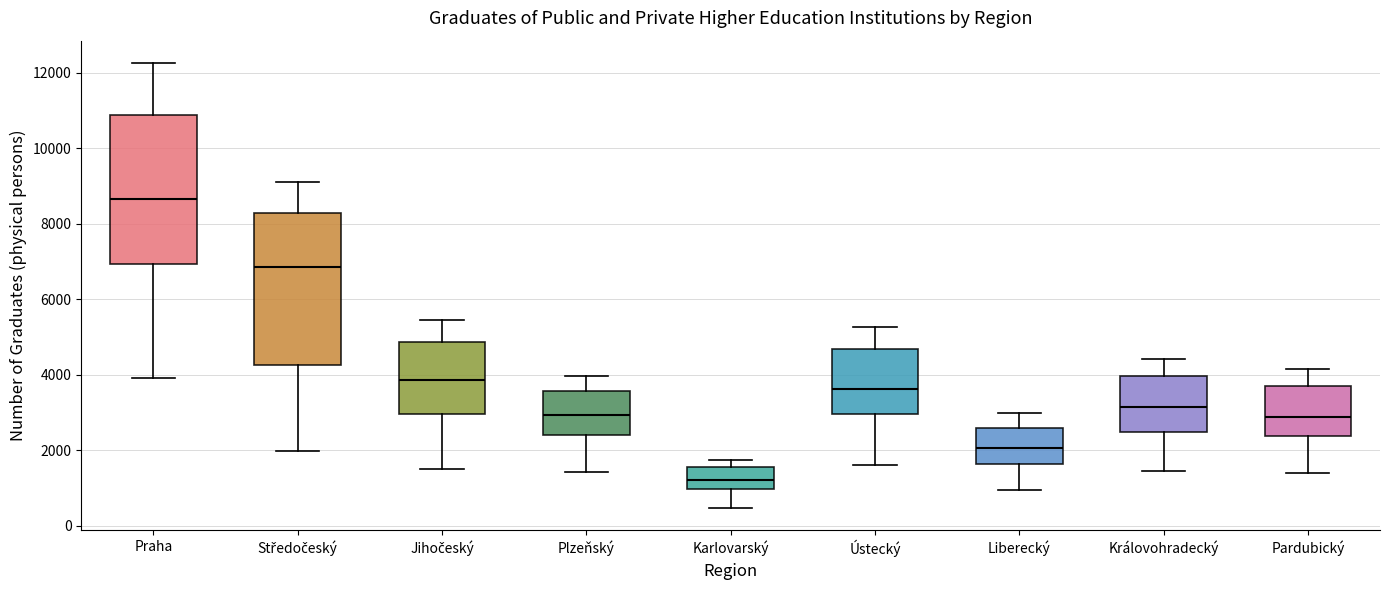

Which box has the lowest median line?

Karlovarský